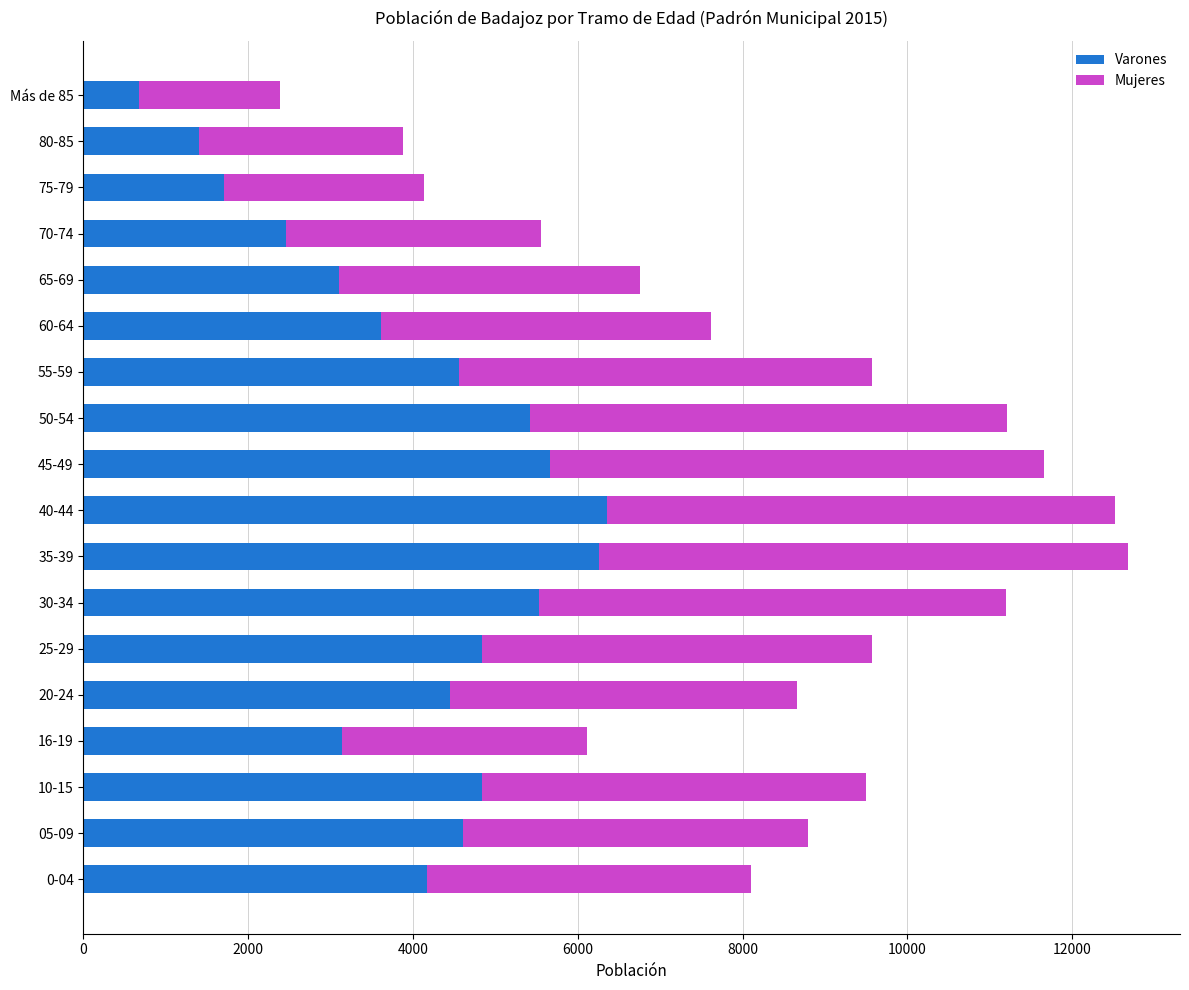

What is the maximum value for Varones?

6352